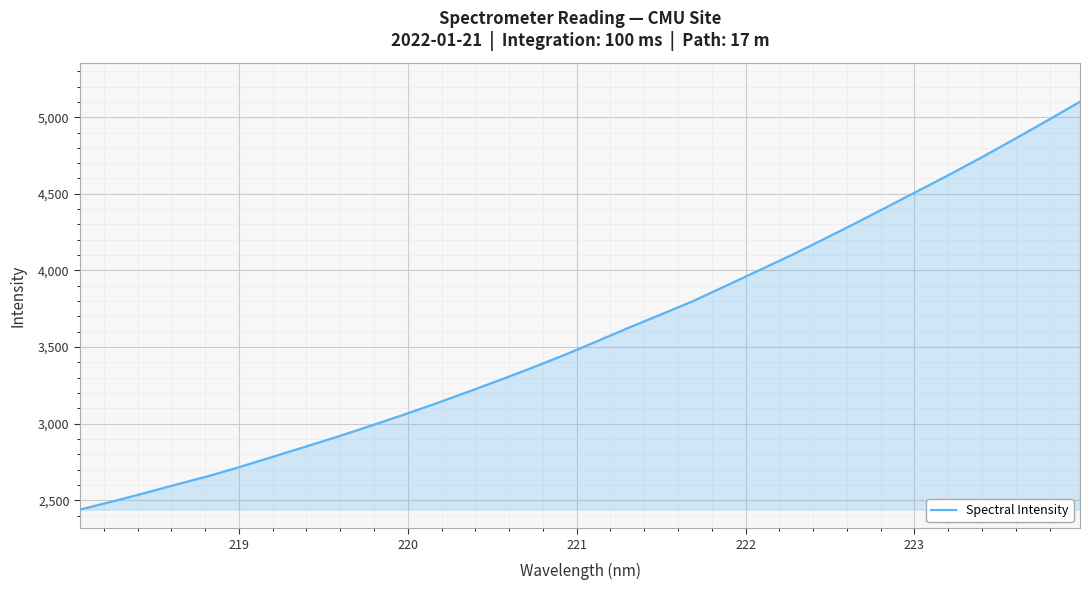

What is the smallest value displayed?

2439.5